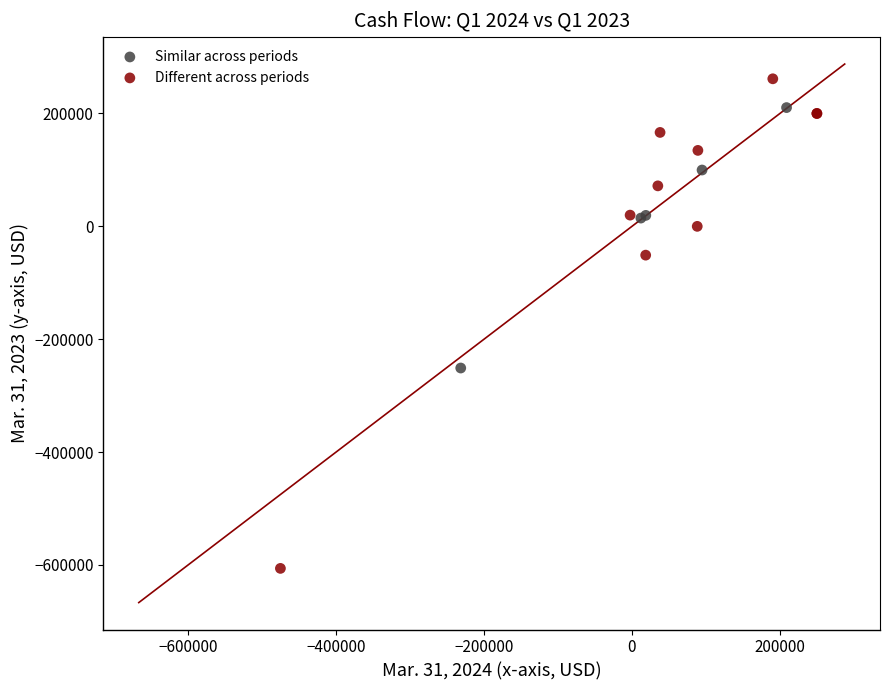

What are all the series names shown in the legend?

Similar across periods, Different across periods